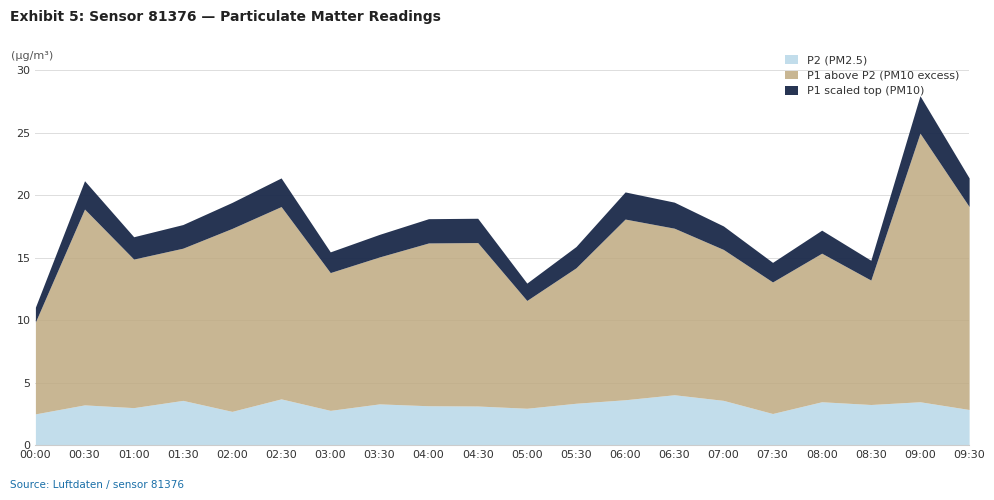

Read the P2 value at 05:30.

3.4